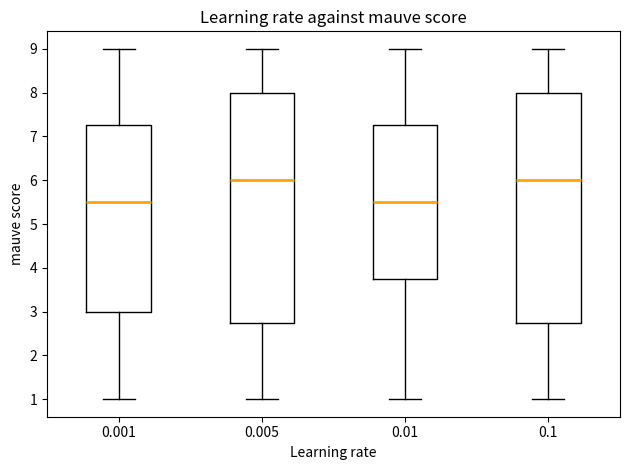

Where is the lower edge of the box at x = 0.1 on the y-axis? The values are not printed on the chart, so give them approximately, as read against the axis.

2.8